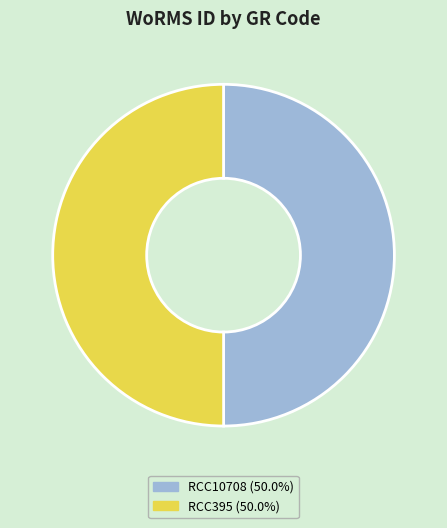

Is it true that RCC10708 is 50% of the pie?

True